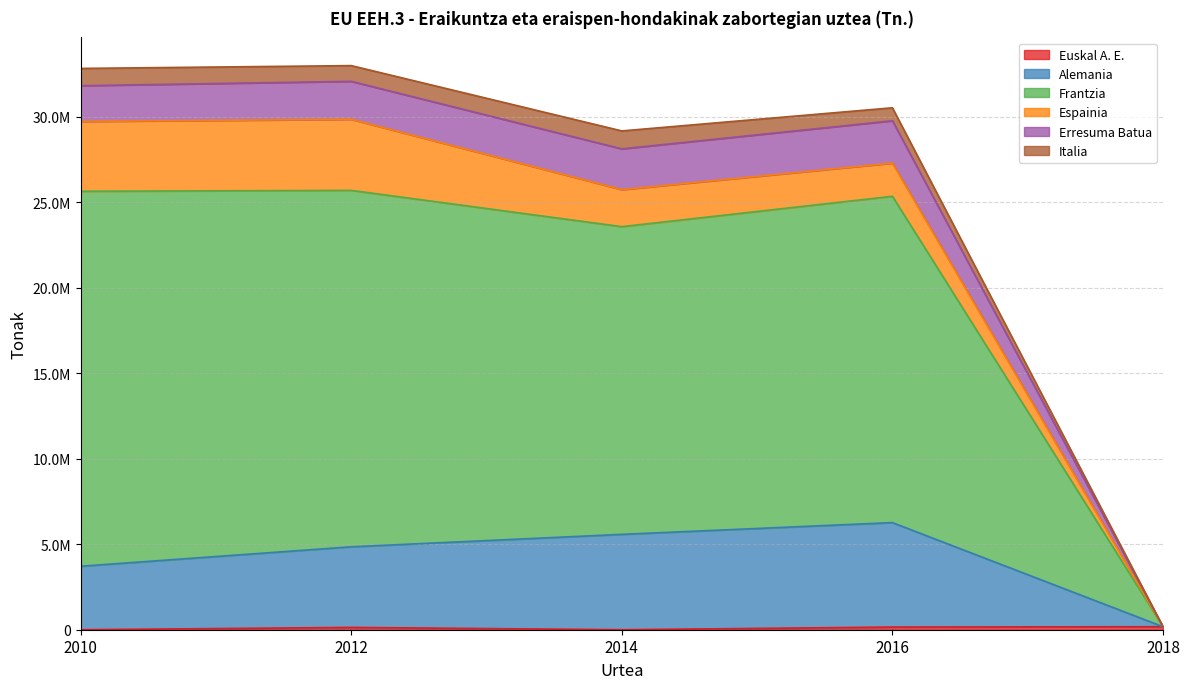

True or false: Euskal A. E. and Frantzia intersect in this chart.

False